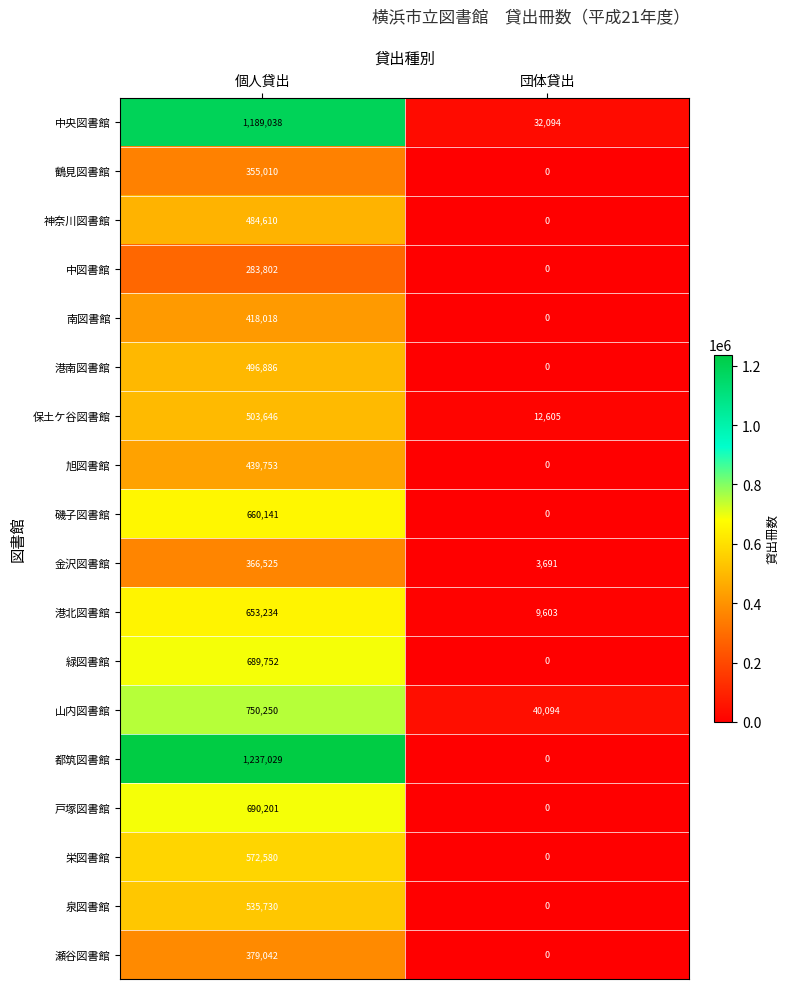

Rank the series by their maximum value, from highest to lowest.

都筑図書館, 中央図書館, 山内図書館, 戸塚図書館, 緑図書館, 磯子図書館, 港北図書館, 栄図書館, 泉図書館, 保土ケ谷図書館, 港南図書館, 神奈川図書館, 旭図書館, 南図書館, 瀬谷図書館, 金沢図書館, 鶴見図書館, 中図書館